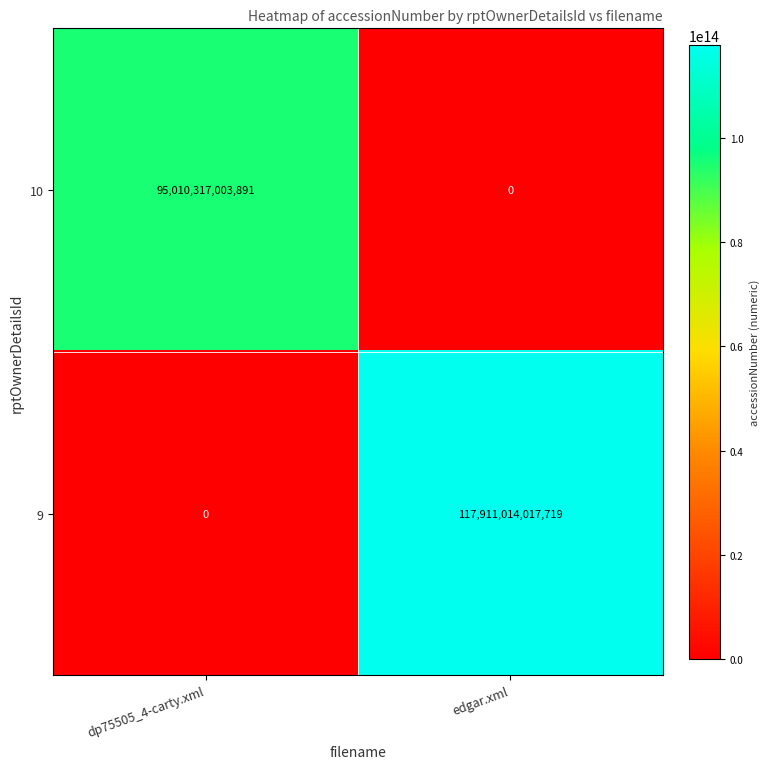

Which series has the largest total across all categories?

9